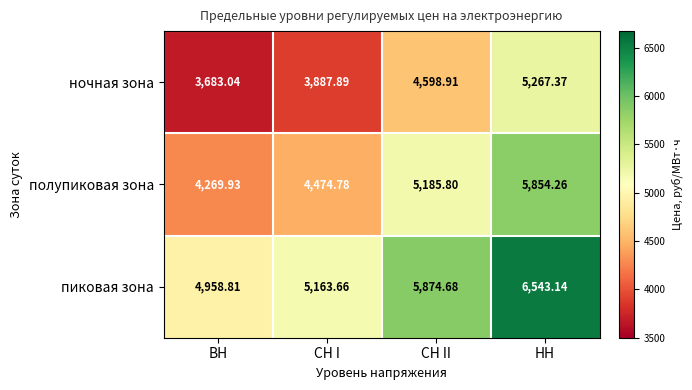

Rank the series at СН I from lowest to highest value.

ночная зона, полупиковая зона, пиковая зона